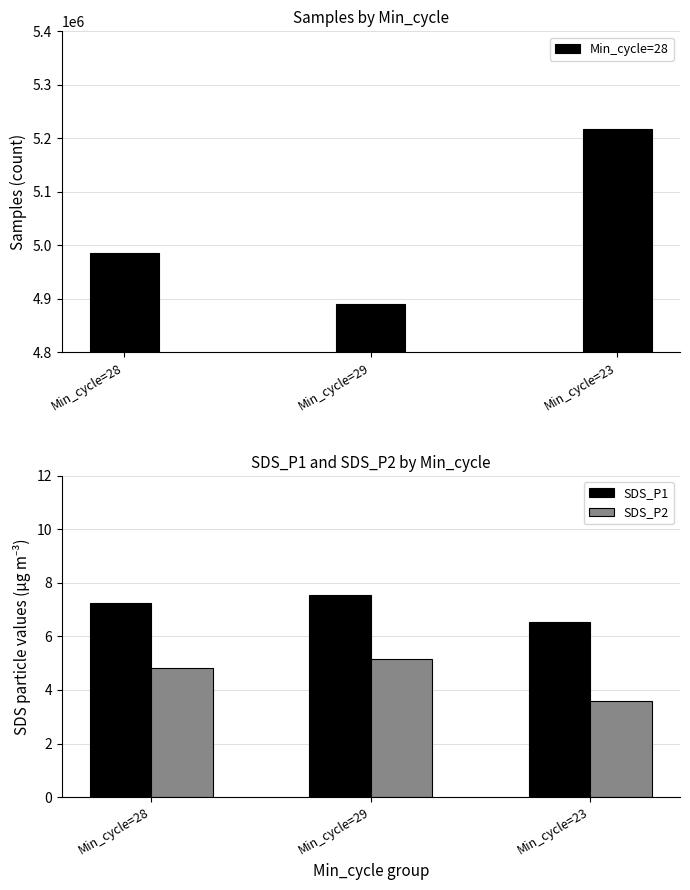

What is the lowest value of the SDS_P1 series?

6.5